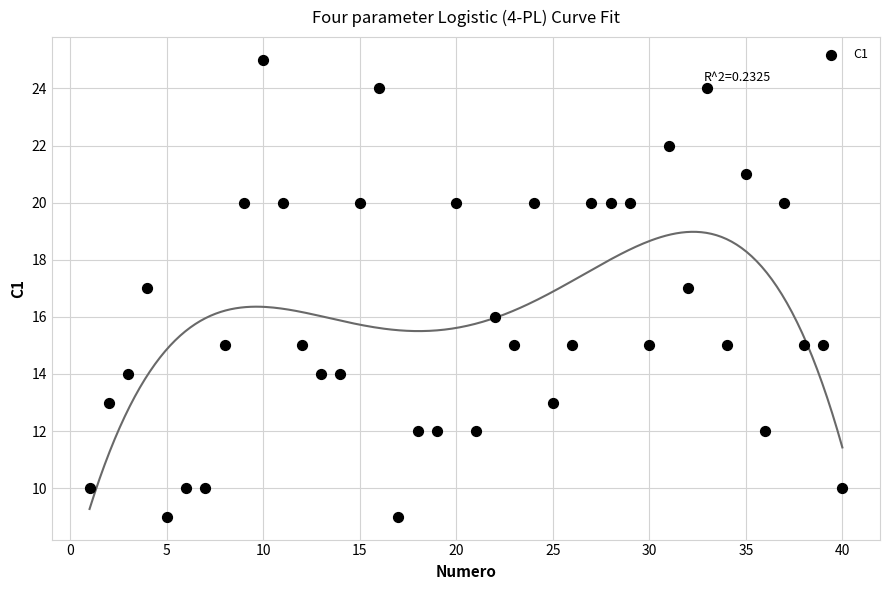

What is the range of Y values (max minus min)?

16